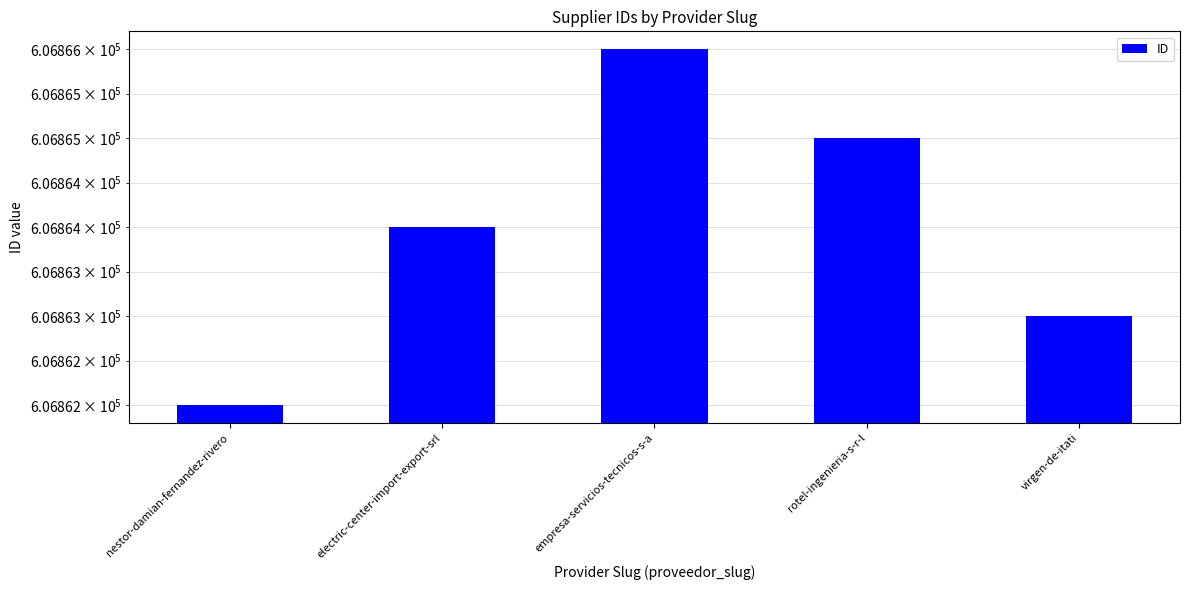

What is the value of the 2nd bar from the left?

606864